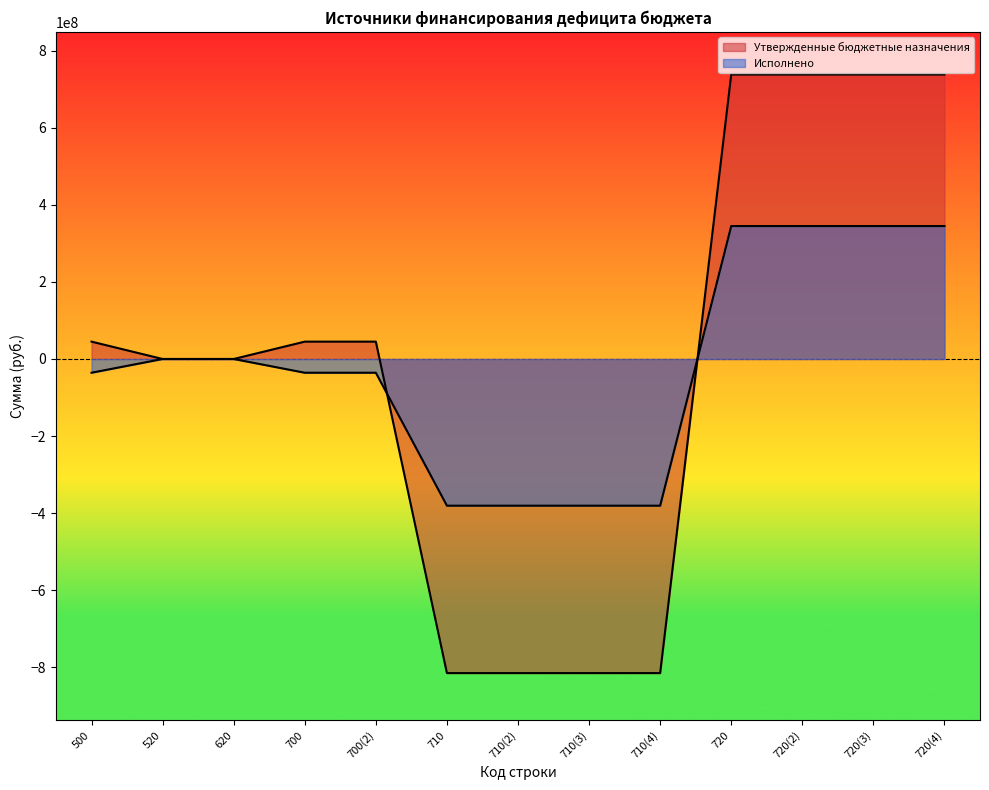

Which series has the largest range (max minus min)?

Утвержденные бюджетные назначения